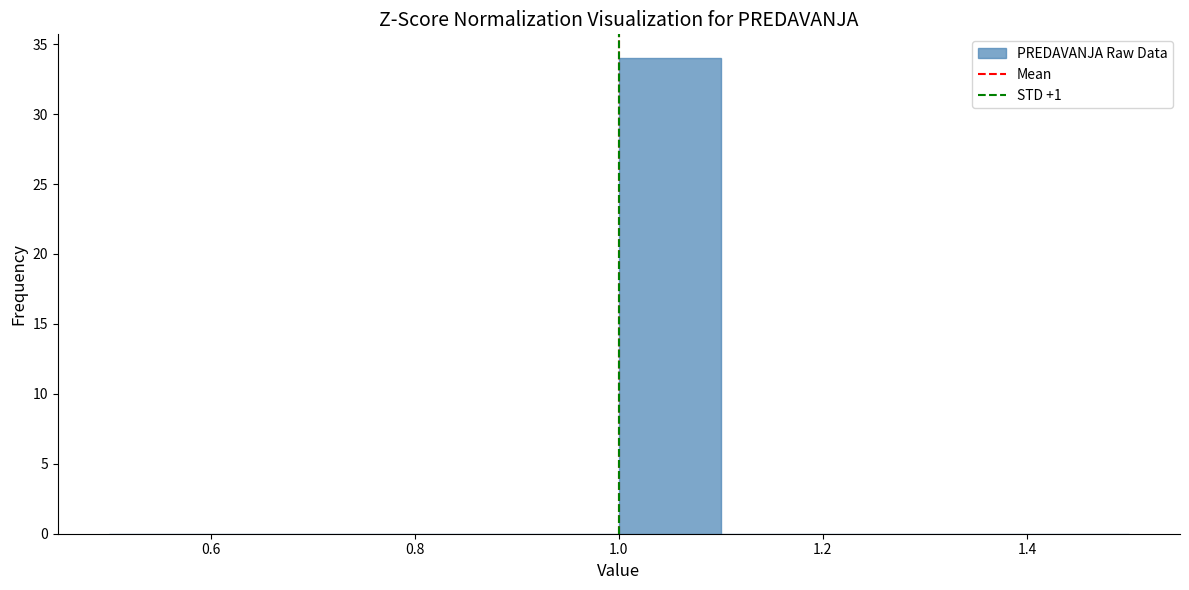

What is the height of the bar covering 1.0 to 1.1 on the x-axis? The values are not printed on the chart, so give them approximately, as read against the axis.

34